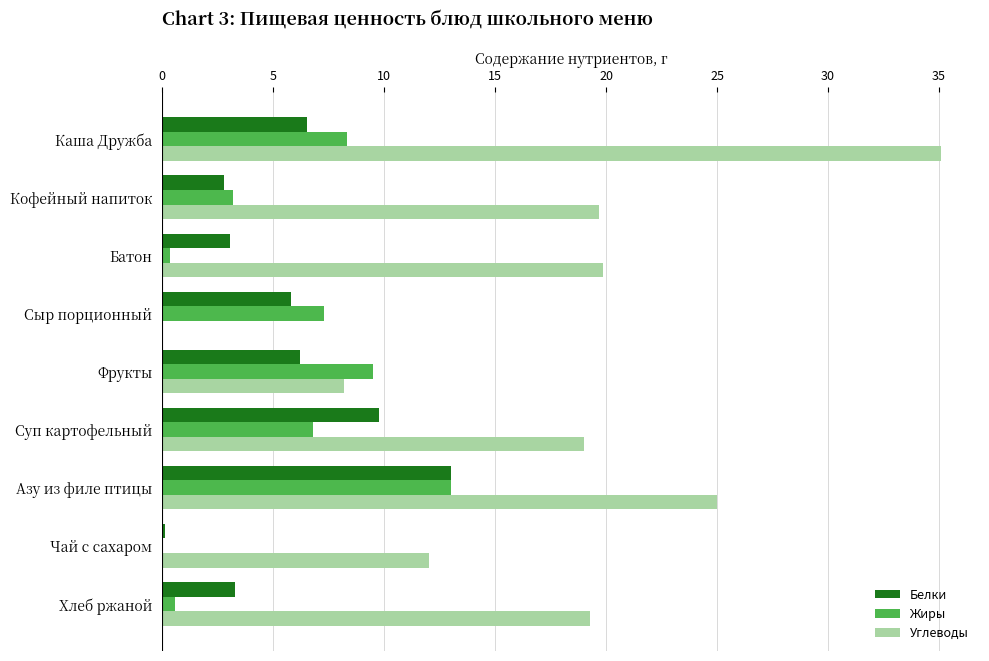

Which series has the largest total across all categories?

Углеводы